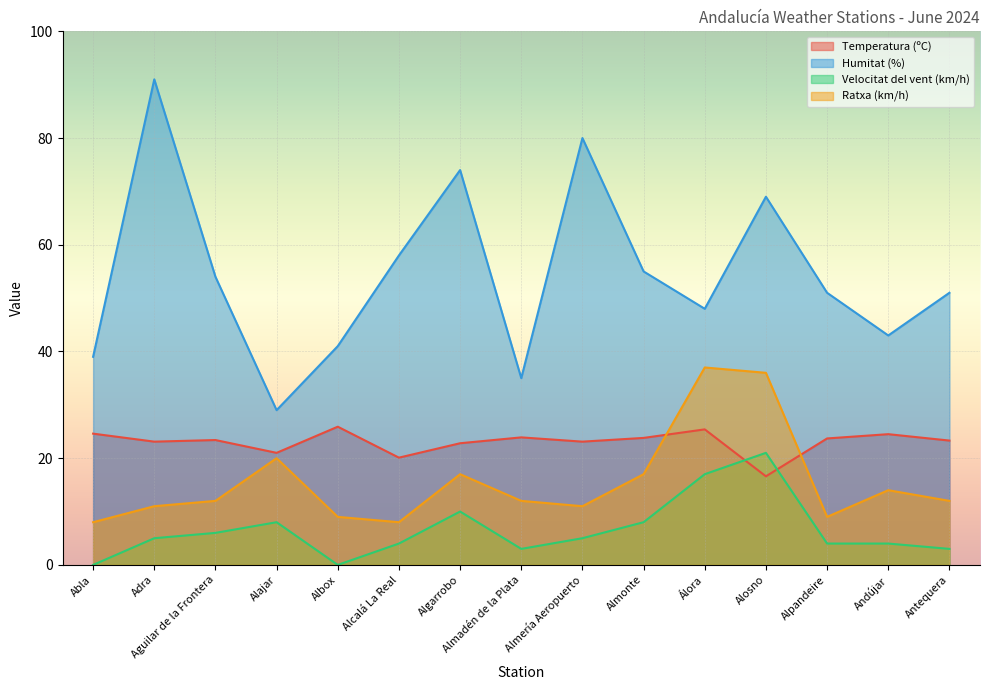

Reading left to right, list all the values displayed in this chart.

Temperatura (ºC): 24.6	23.1	23.4	21.0	25.9	20.1	22.8	23.9	23.1	23.8	25.4	16.6	23.7	24.5	23.3
Humitat (%): 39.0	91.0	54.0	29.0	41.0	58.0	74.0	35.0	80.0	55.0	48.0	69.0	51.0	43.0	51.0
Velocitat del vent (km/h): 0.0	5.0	6.0	8.0	0.0	4.0	10.0	3.0	5.0	8.0	17.0	21.0	4.0	4.0	3.0
Ratxa (km/h): 8.0	11.0	12.0	20.0	9.0	8.0	17.0	12.0	11.0	17.0	37.0	36.0	9.0	14.0	12.0